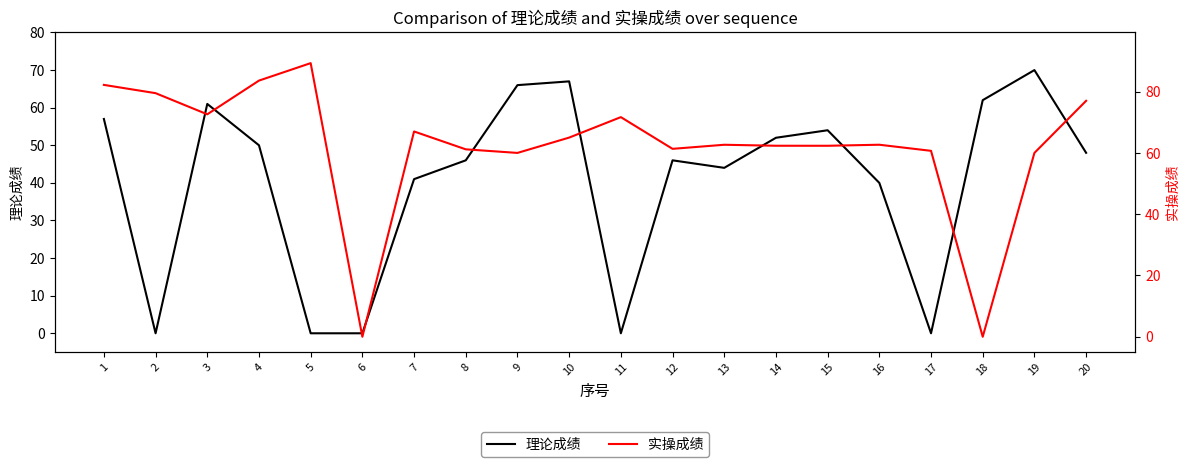

What is the difference between the maximum and minimum values in the 实操成绩 series?

89.3